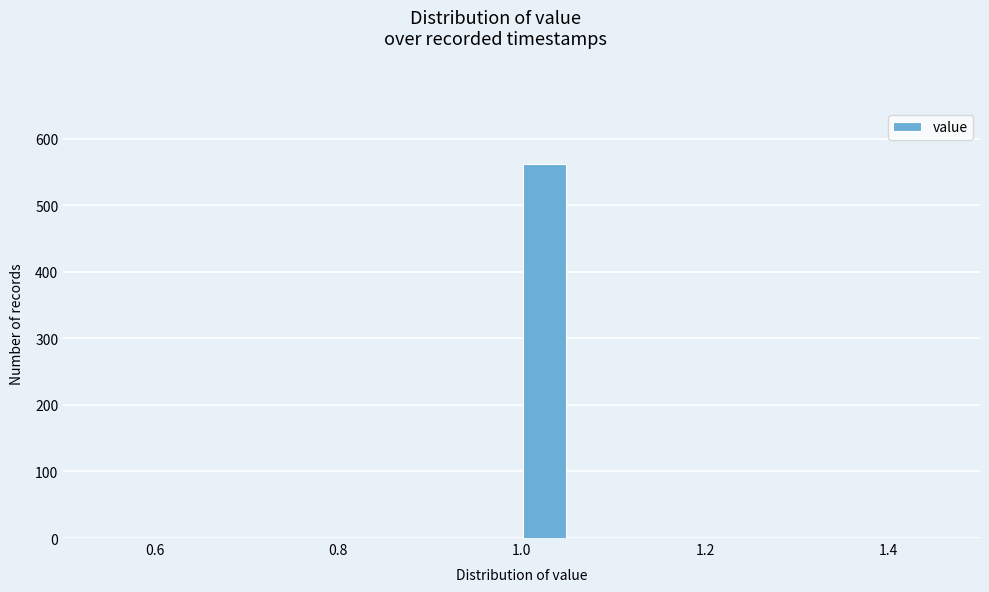

Around what value on the x-axis is the tallest bar? Give the approximate position of its centre, as read against the axis.

1.02